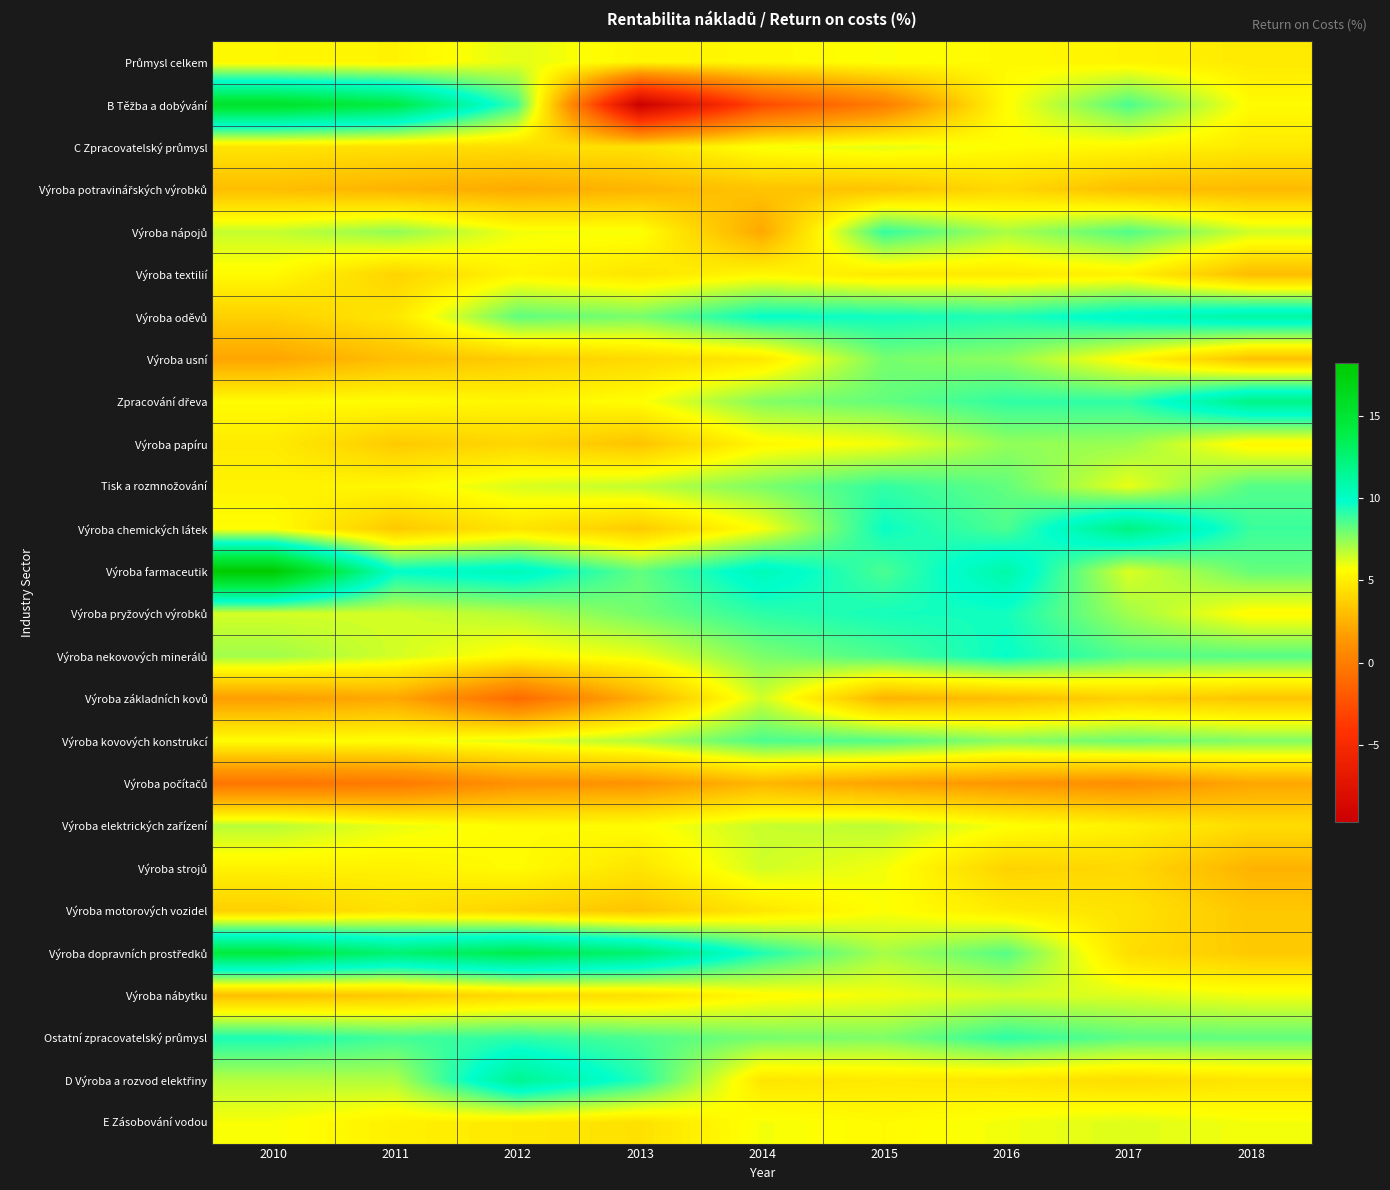

Which series has the largest total across all categories?

Výroba farmaceutik